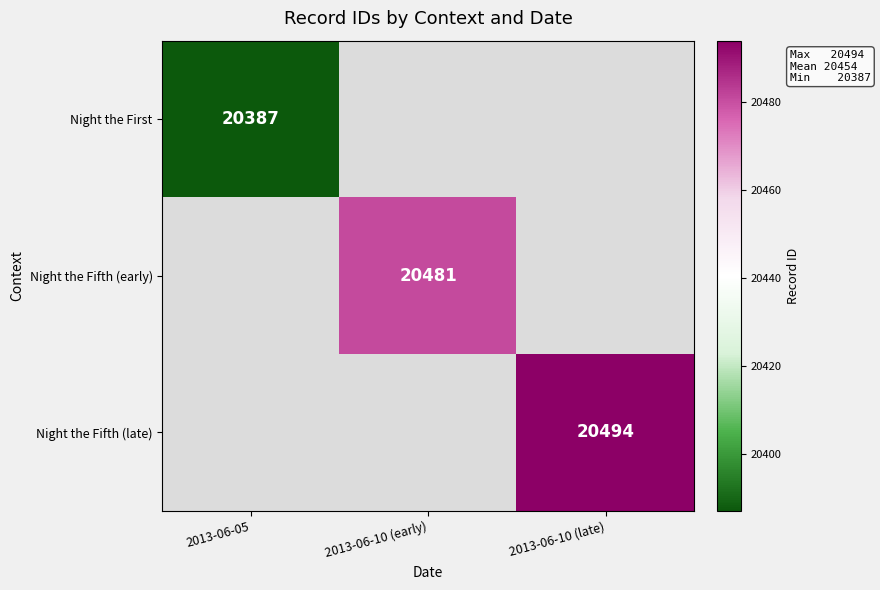

How many categories are shown in the chart?

3